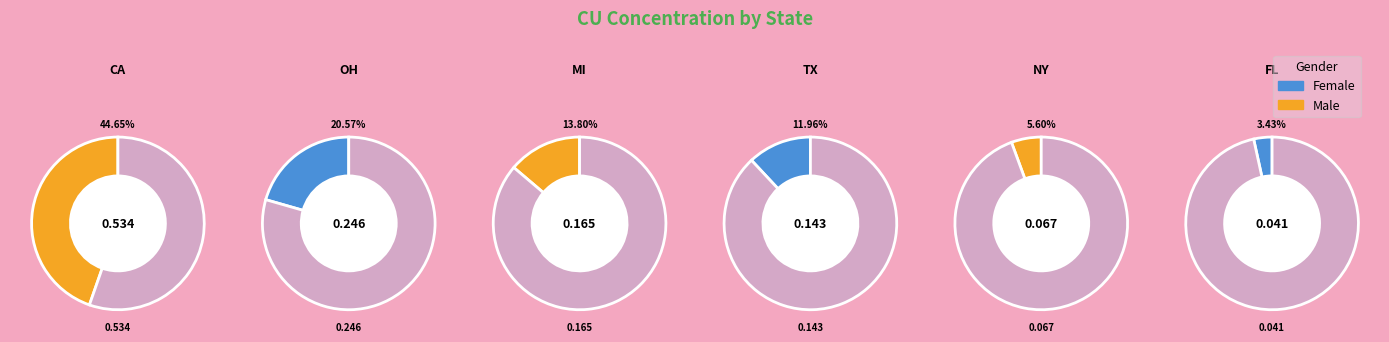

Is it true that NY is 6% of the pie?

True